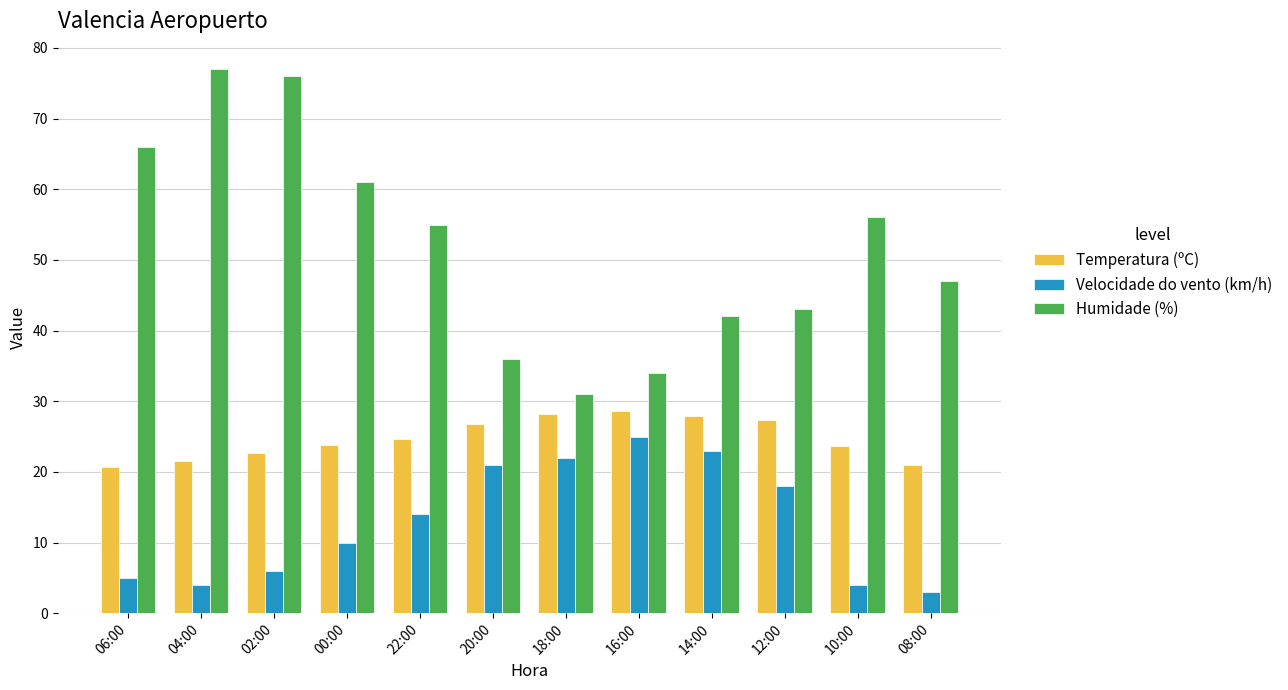

Between 20:00 and 10:00, which series saw the biggest shift?

Humidade (%)